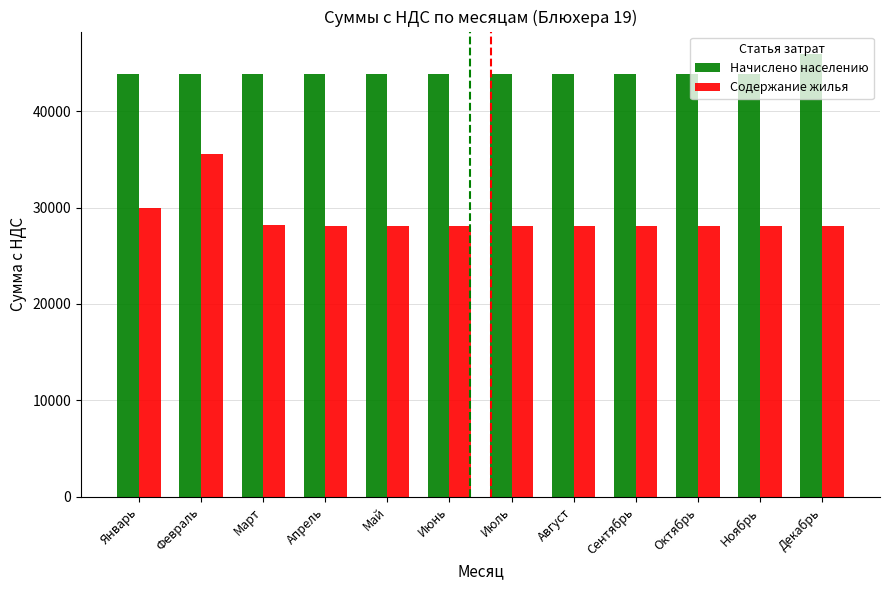

How many categories are shown in the chart?

12